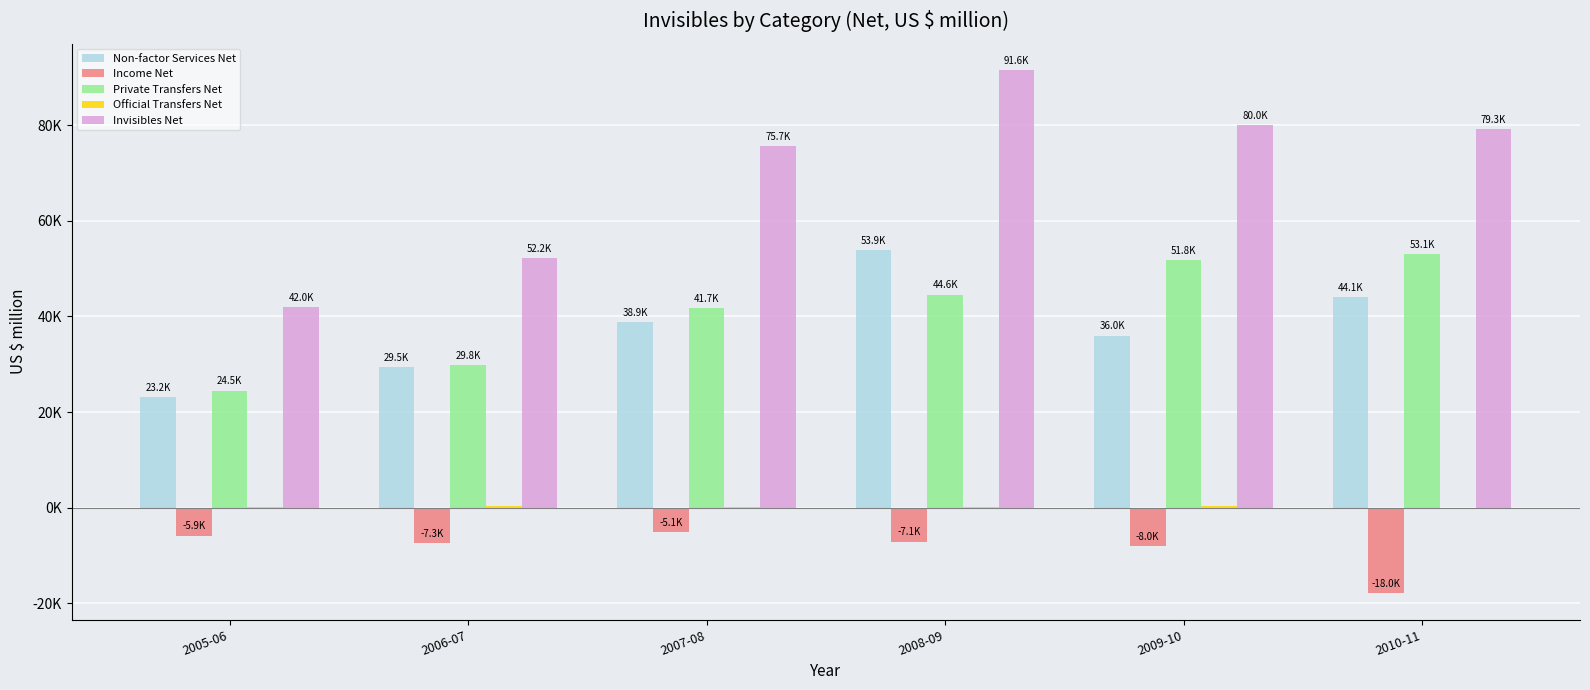

At which category is the sum across all series the highest?

2008-09